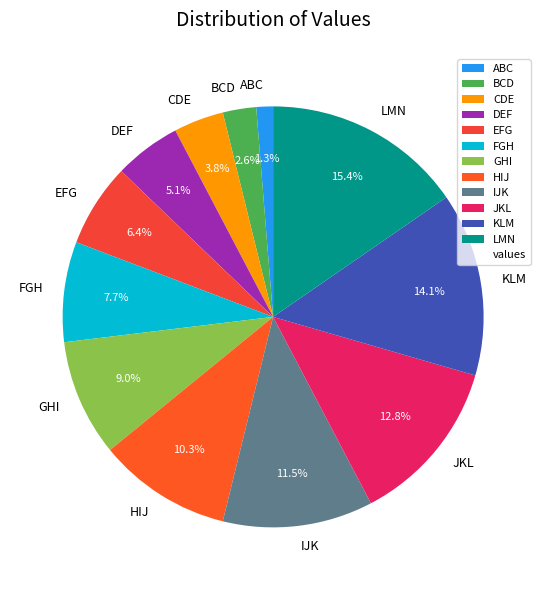

Between LMN and CDE, which is larger?

LMN